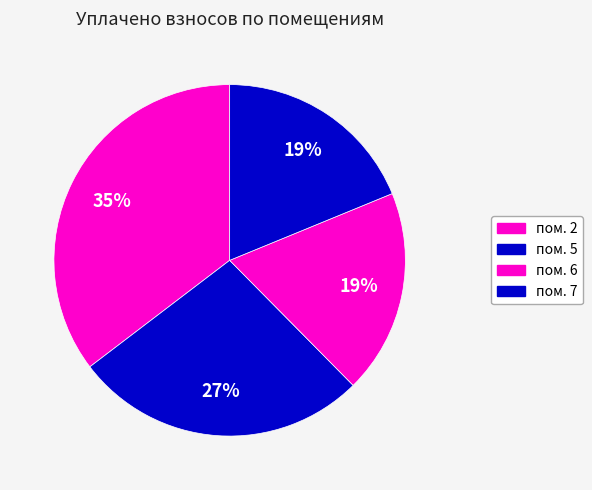

Is there any slice that represents more than half of the pie?

No